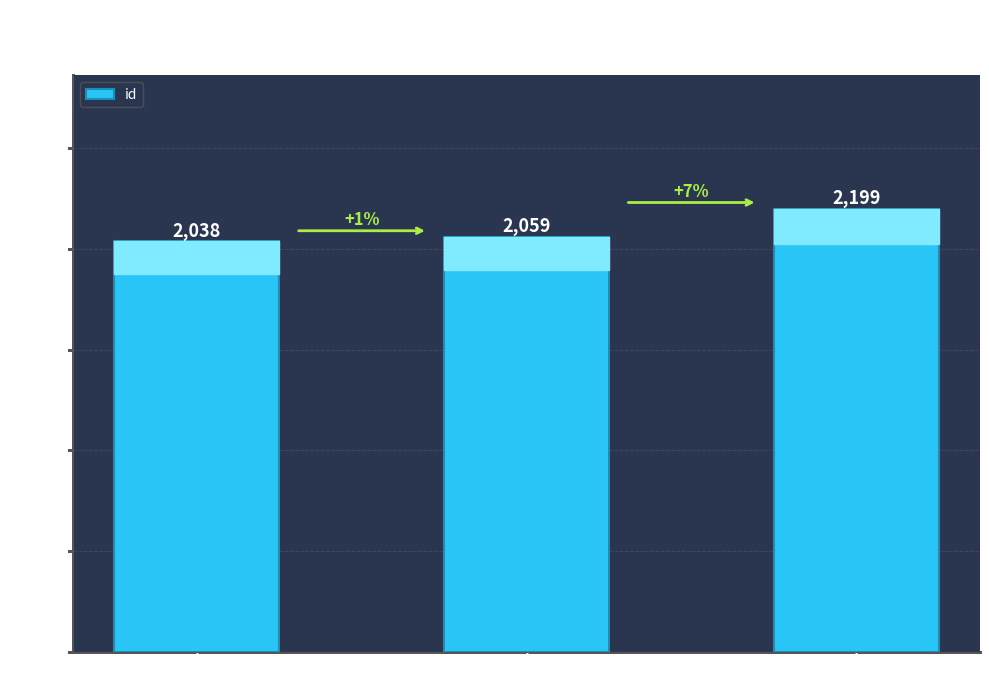

What is the difference between the second highest and minimum values?

21